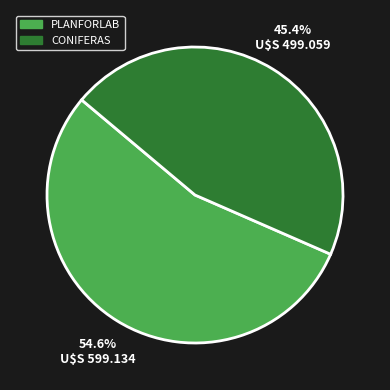

True or false: CONIFERAS accounts for 34% of the total.

False